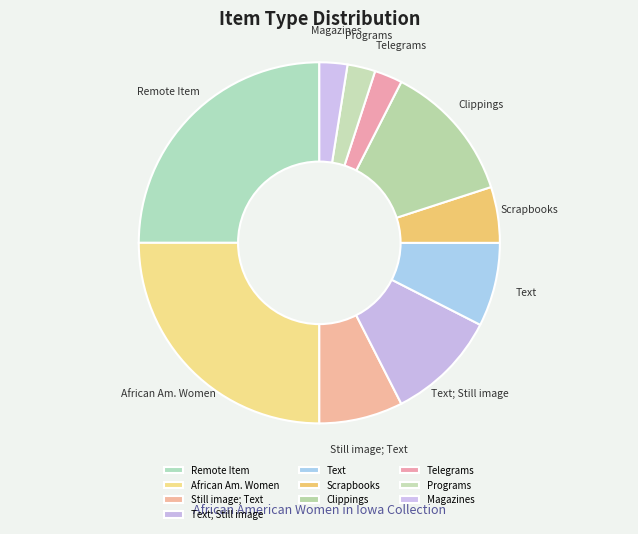

Between Text; Still image and Programs, which is larger?

Text; Still image